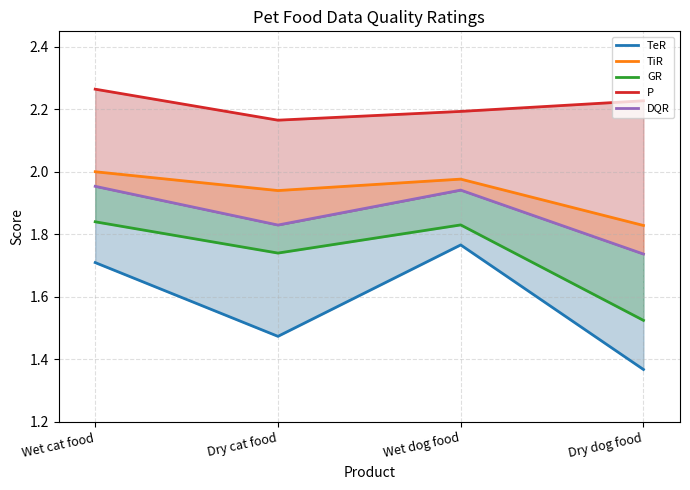

True or false: TiR and GR intersect in this chart.

False